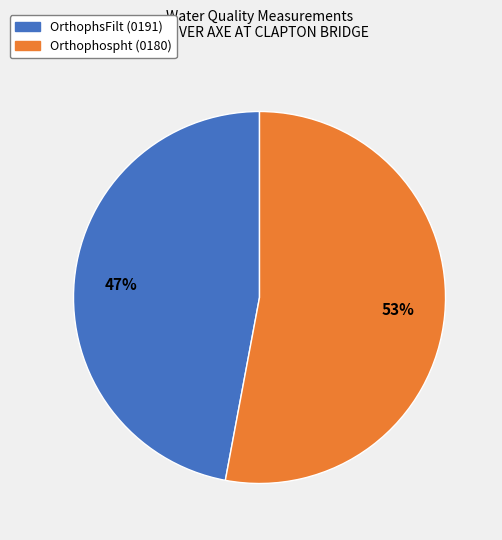

Is the sum of OrthophsFilt (0191) and Orthophospht (0180) greater than half?

Yes